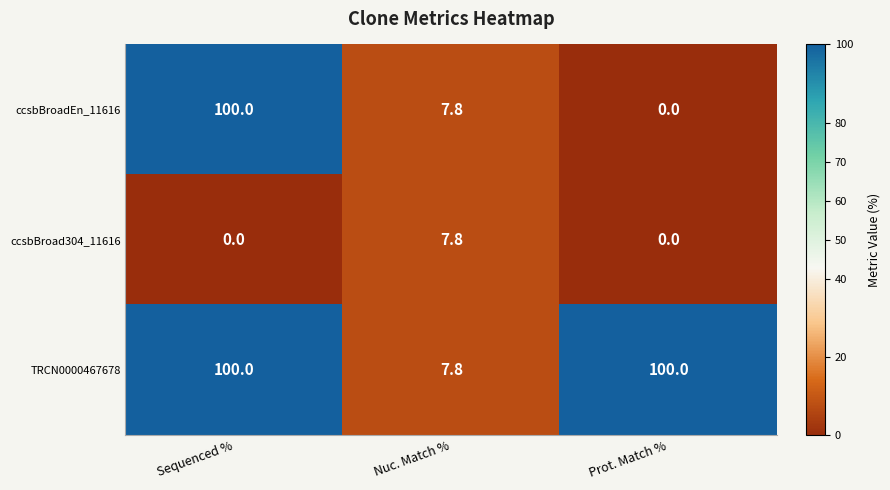

What is the greatest value displayed?

100.0